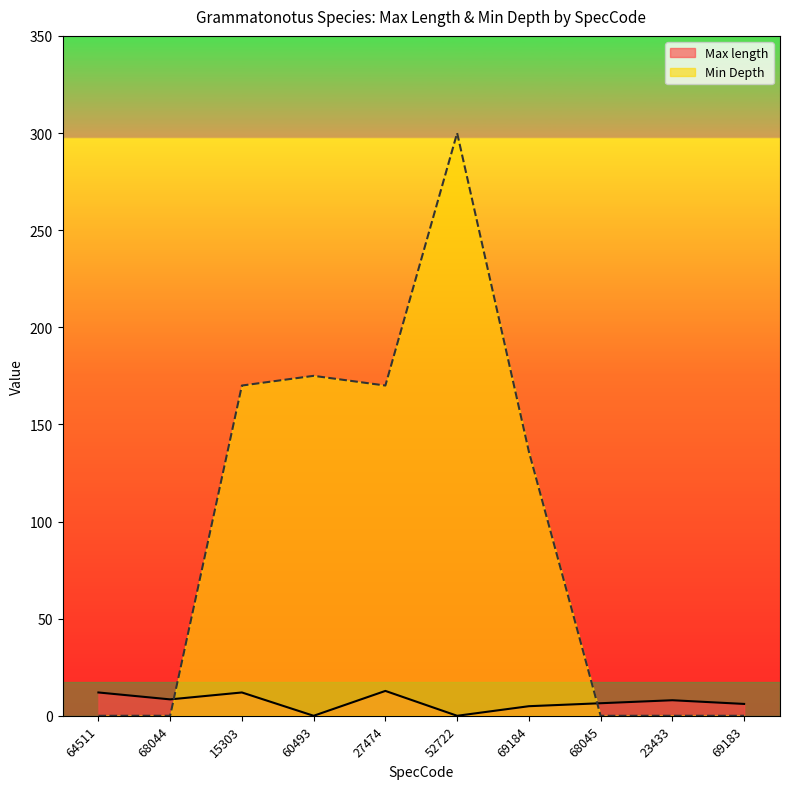

Reading left to right, transcribe all the data shown in this chart.

Max length: 12.0	8.4	12.0	0.0	12.8	0.0	4.9	6.5	8.0	6.1
Min Depth: 0.0	0.0	170.0	175.0	170.0	300.0	136.0	0.0	0.0	0.0